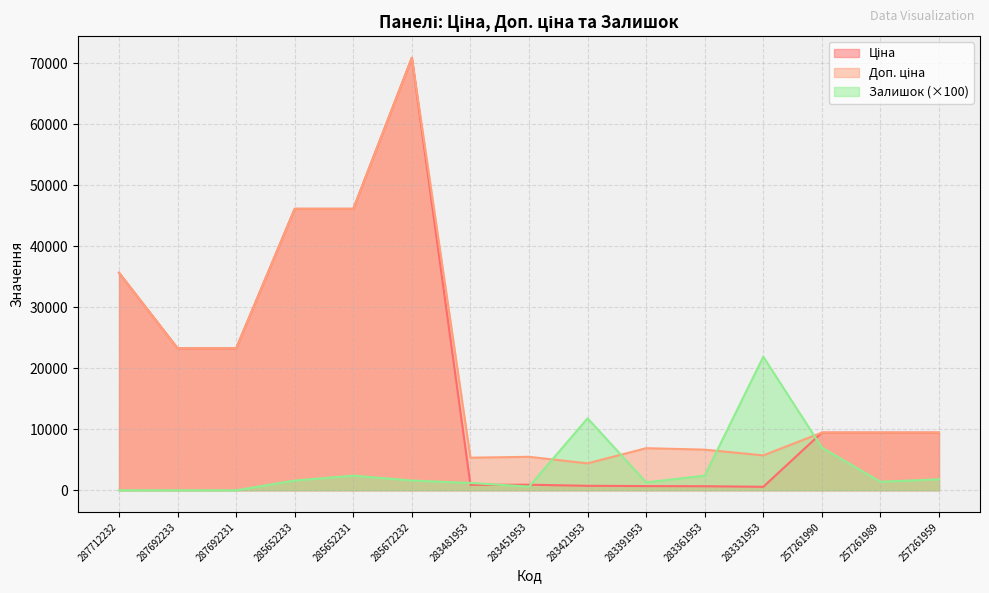

True or false: Ціна and Доп. ціна intersect in this chart.

False